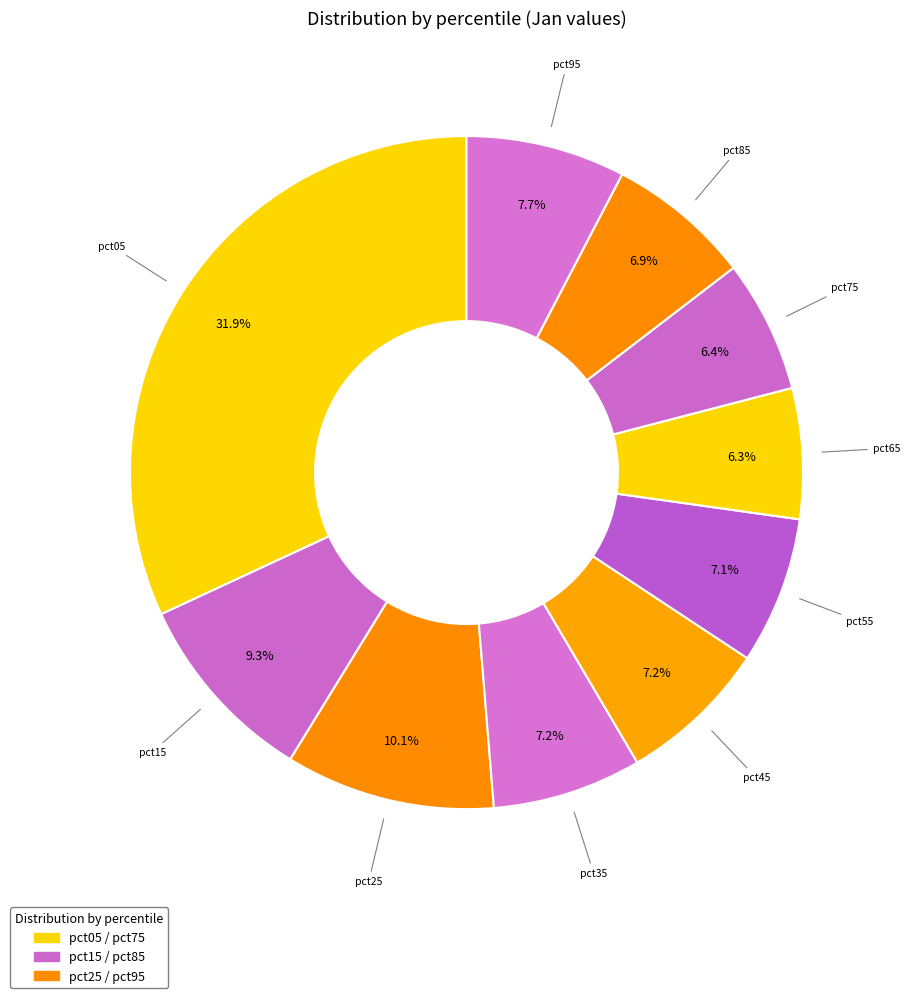

True or false: pct45 accounts for 7% of the total.

True